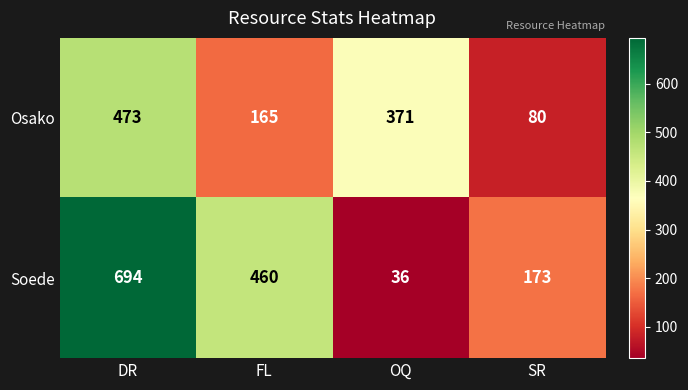

Rank the series by their average value, from lowest to highest.

Osako, Soede